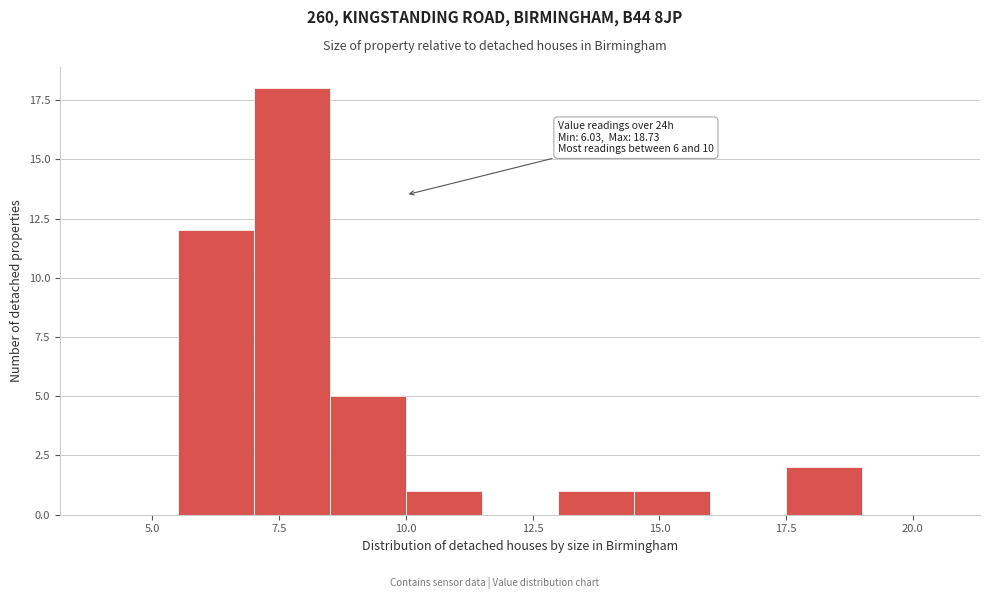

Around what value on the x-axis is the tallest bar? Give the approximate position of its centre, as read against the axis.

8.0